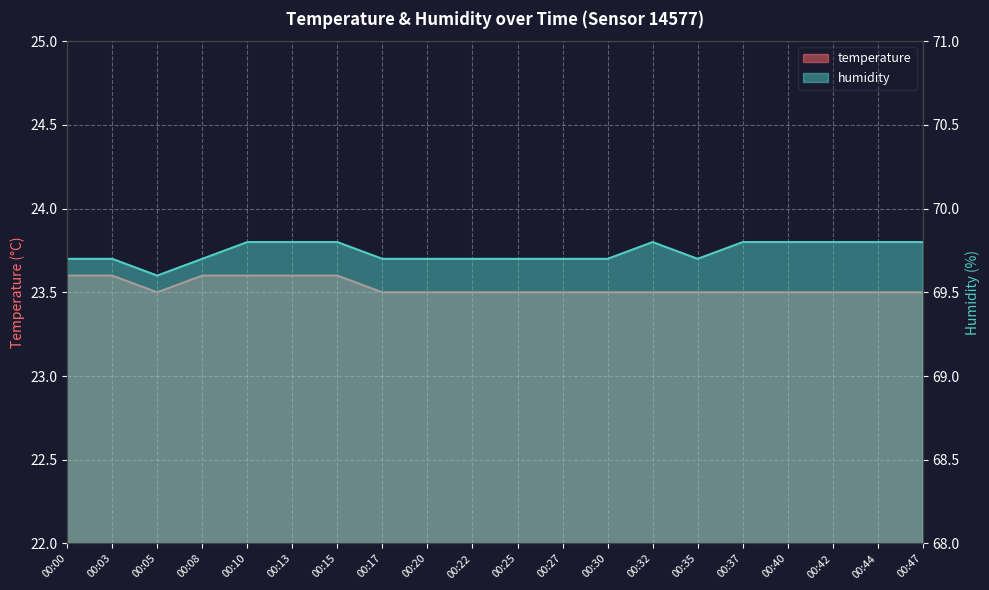

At 00:35, list the series in order from smallest to largest.

temperature, humidity